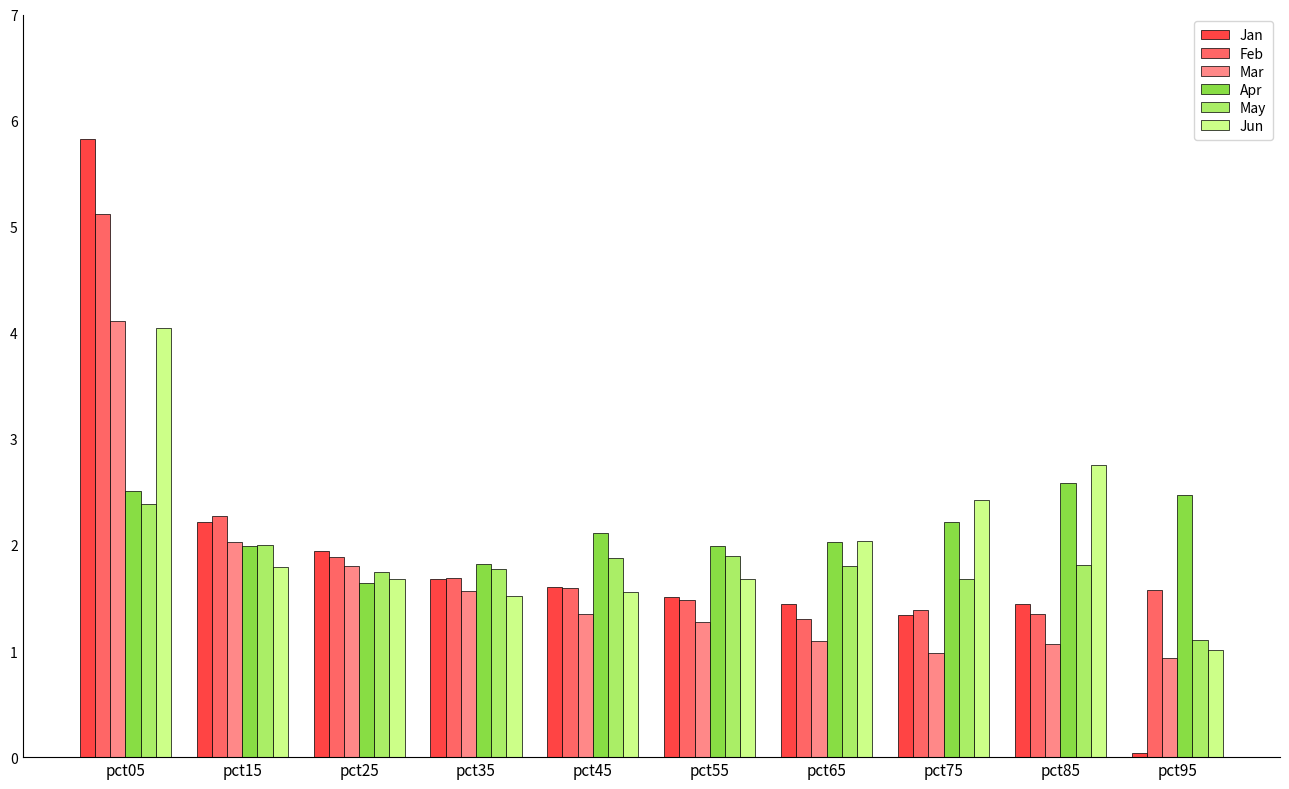

What is the sum of all Feb values?

19.7